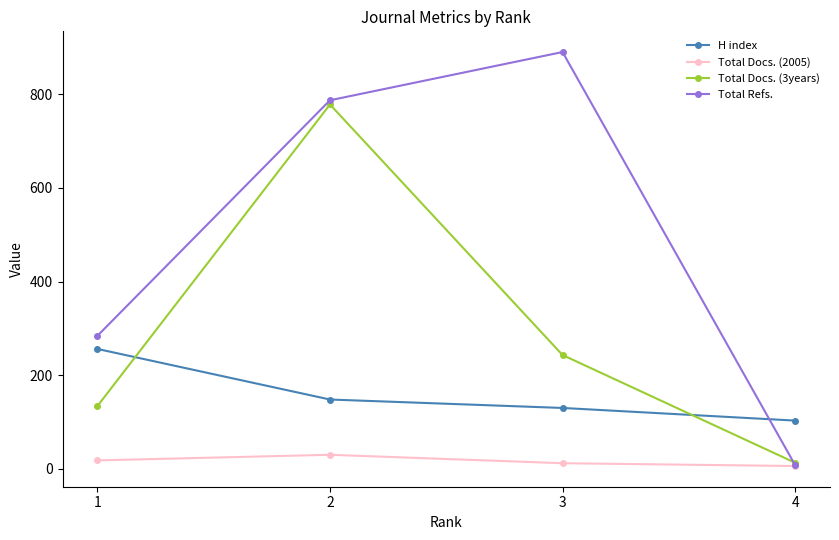

At 3, list the series in order from smallest to largest.

Total Docs. (2005), H index, Total Docs. (3years), Total Refs.